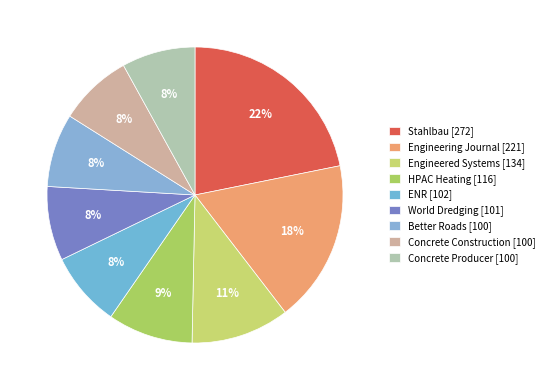

To the nearest percent, what is the average slice percentage?

11%